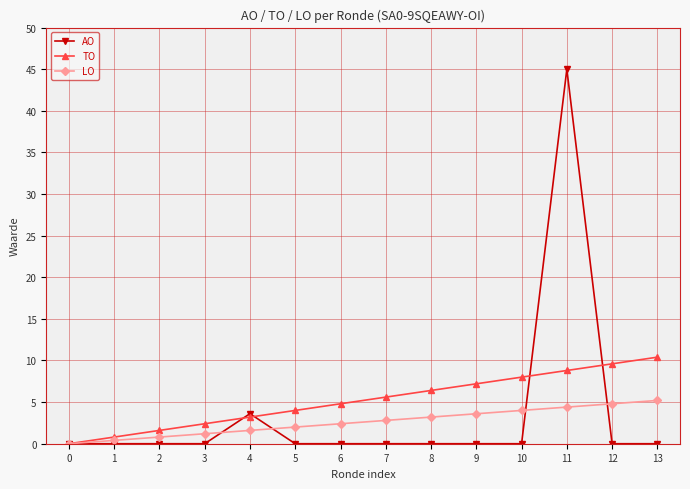

True or false: AO has a value of 0.0 at 5.

True